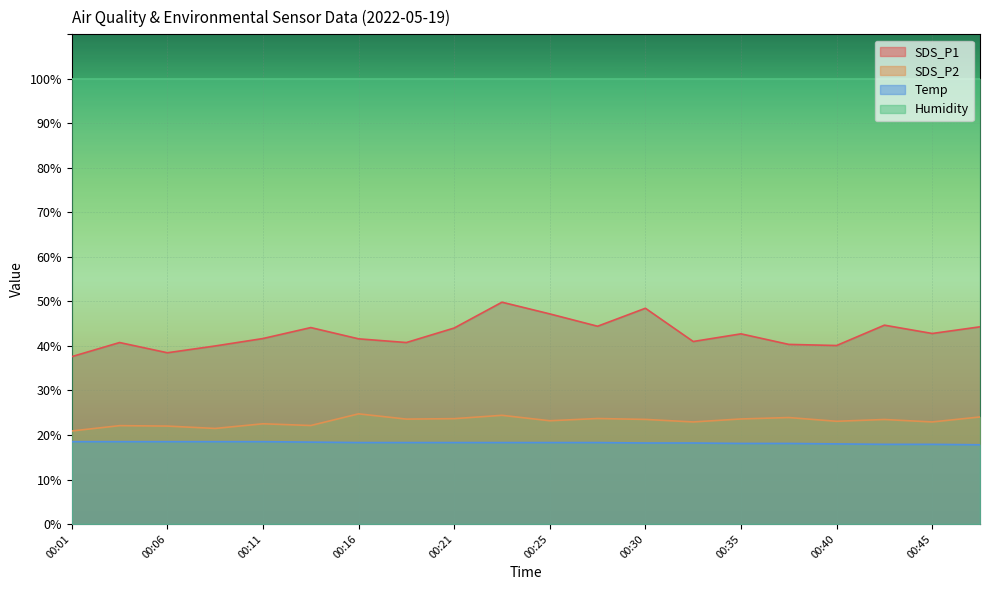

The value of Temp at 00:40 is 24.0. True or false?

False